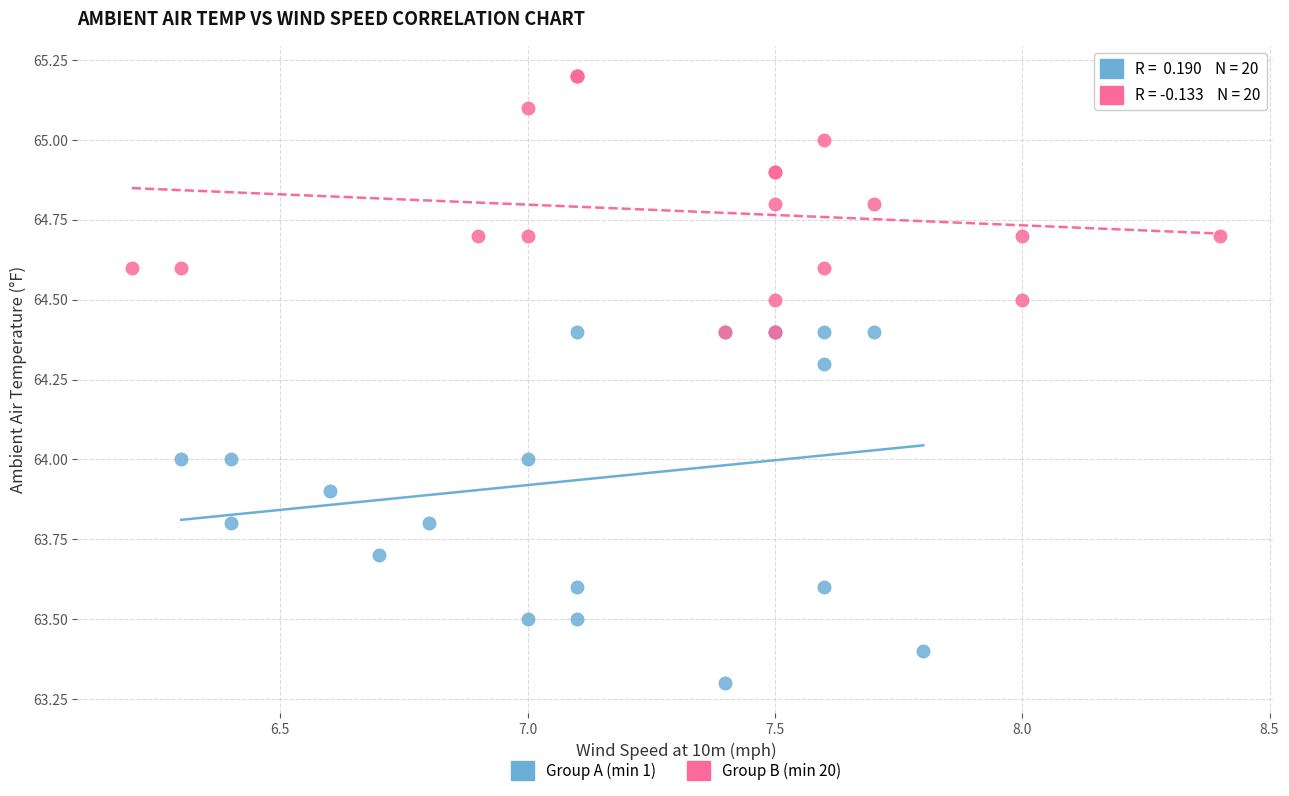

Which series contains the highest Y value?

Group B (min 20)